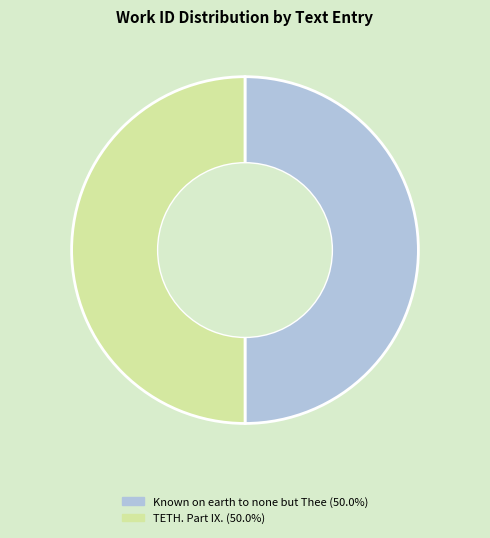

How many slices are in this pie chart?

2